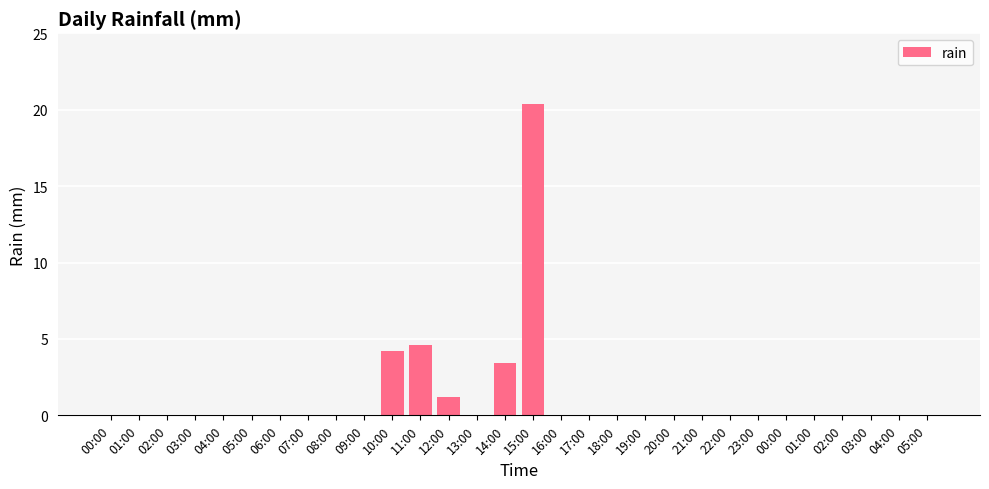

What is the difference between the maximum and second lowest values?

20.4